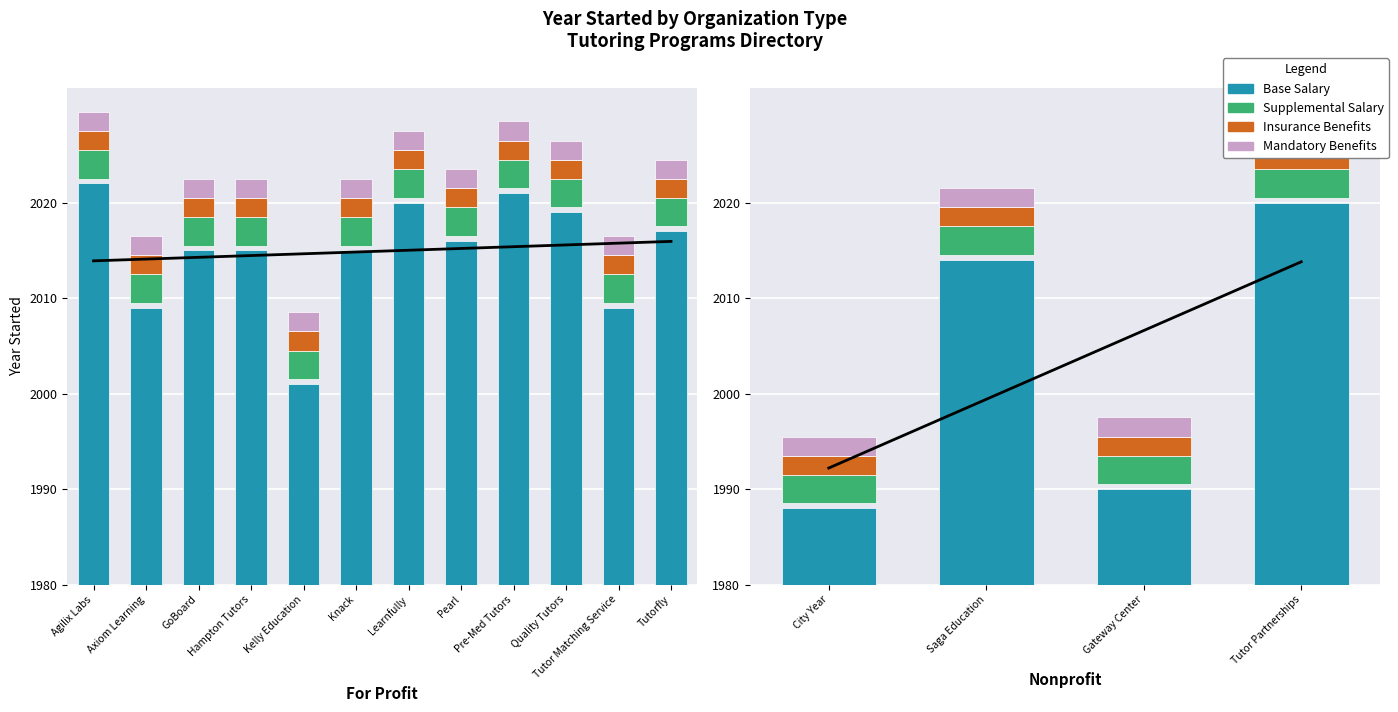

What are all the series names shown in the legend?

Base Salary, Supplemental Salary, Insurance Benefits, Mandatory Benefits